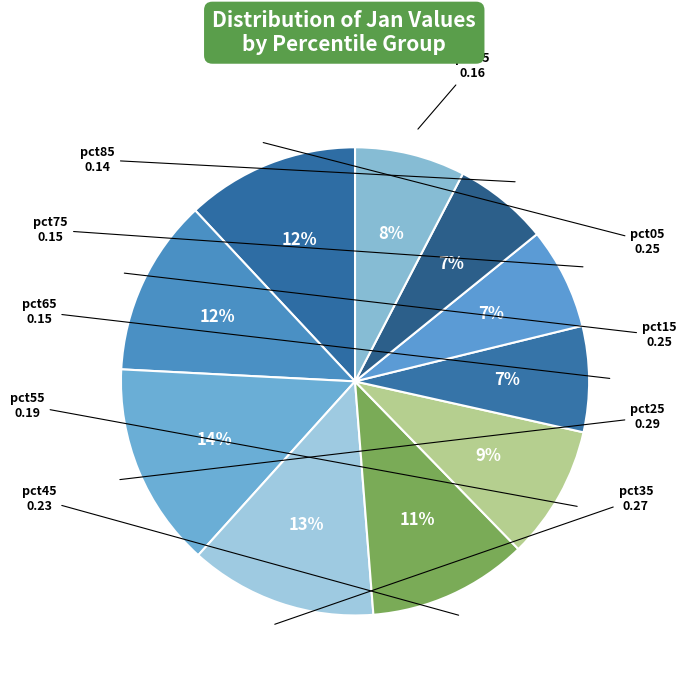

How many slices are in this pie chart?

10